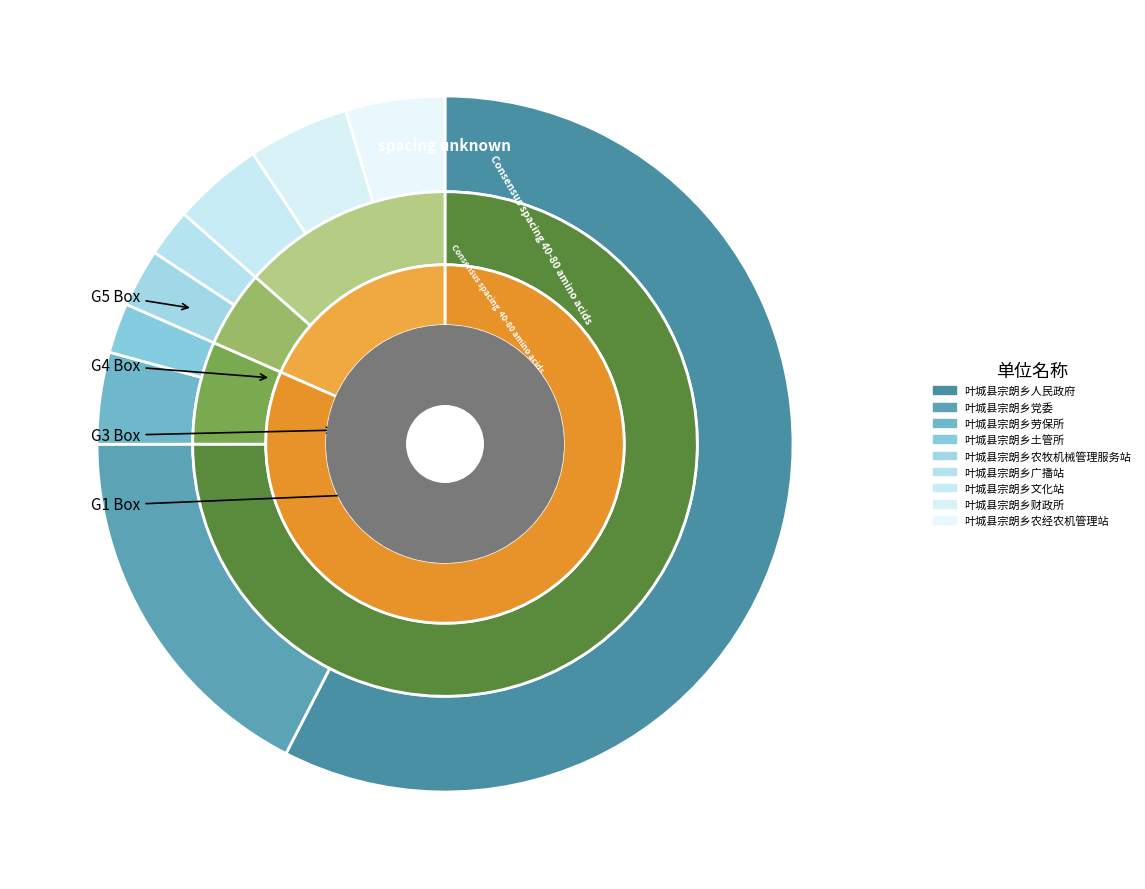

What is the total percentage of 叶城县宗朗乡文化站 and 叶城县宗朗乡农经农机管理站?

8.8%